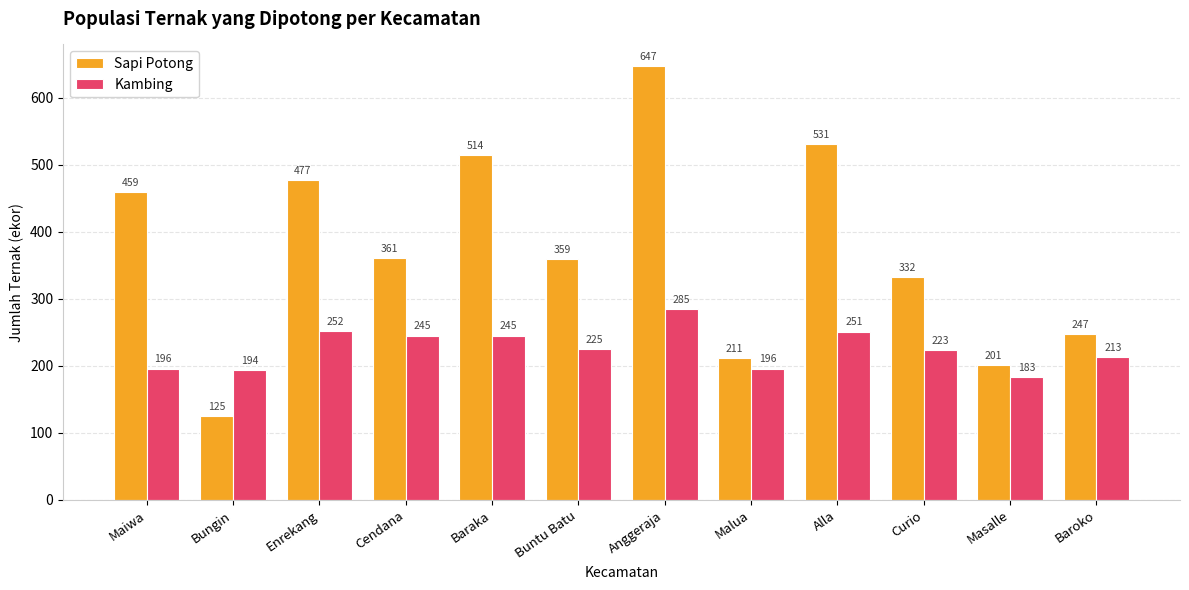

What is the total value across all series at Baraka?

759